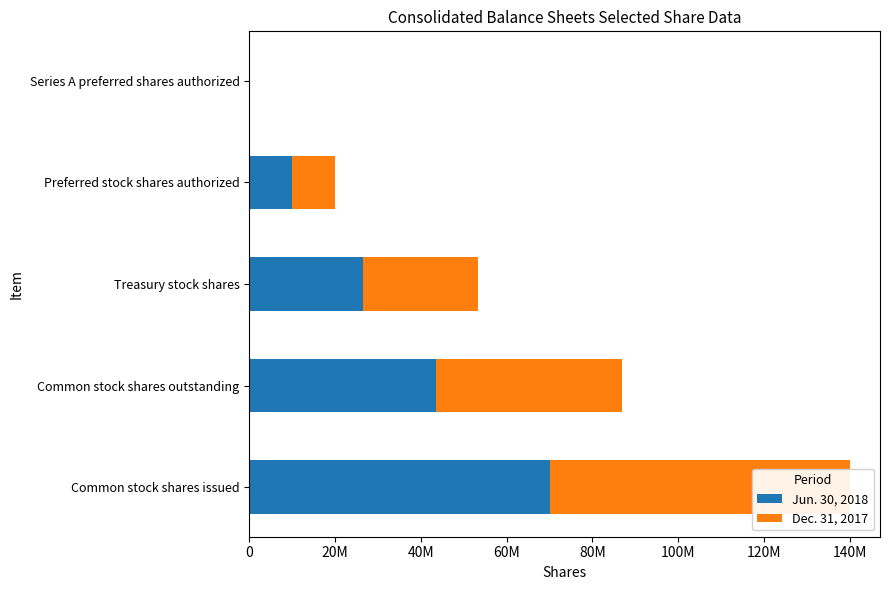

How many groups of bars are there?

5